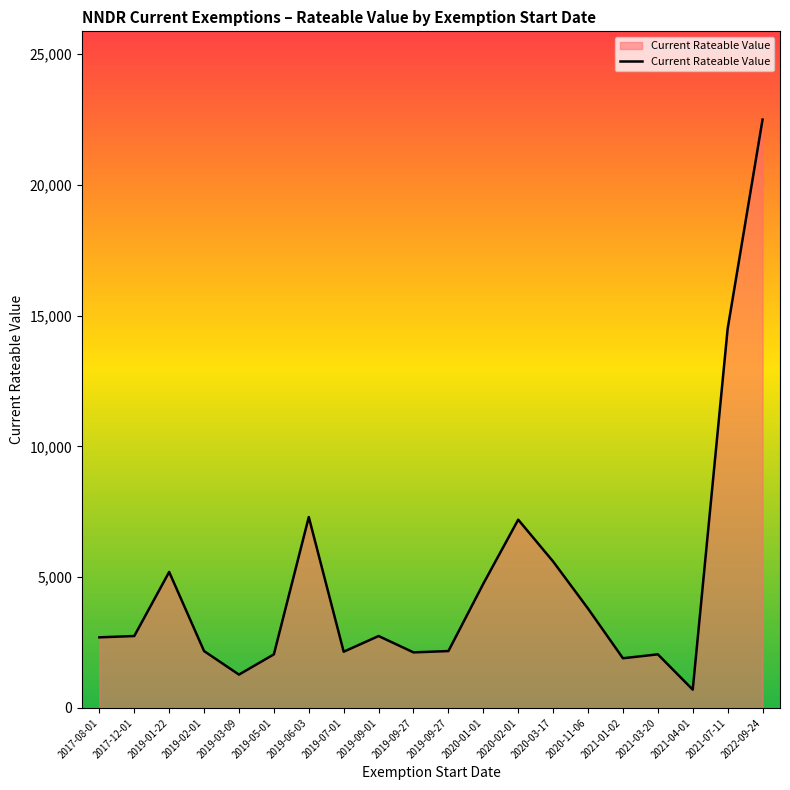

True or false: the data has more than 2 interior local peaks.

True